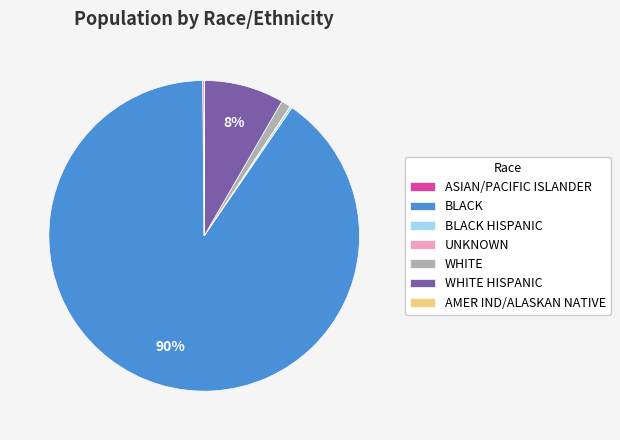

Which category has the biggest portion of the pie?

BLACK